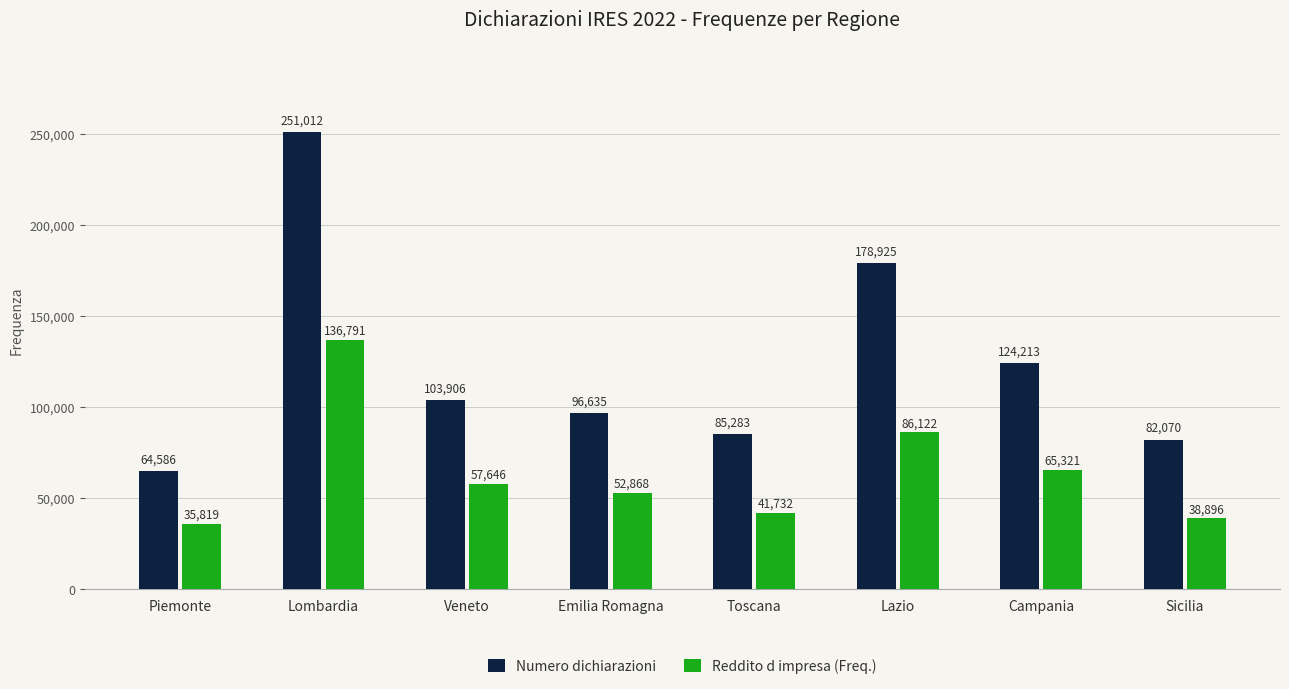

What is the difference between the highest and lowest values at Veneto?

46260